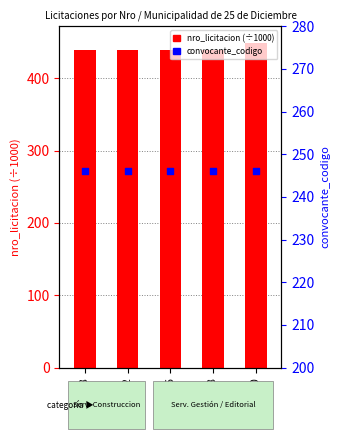

Which series contains the lowest Y value?

convocante_codigo